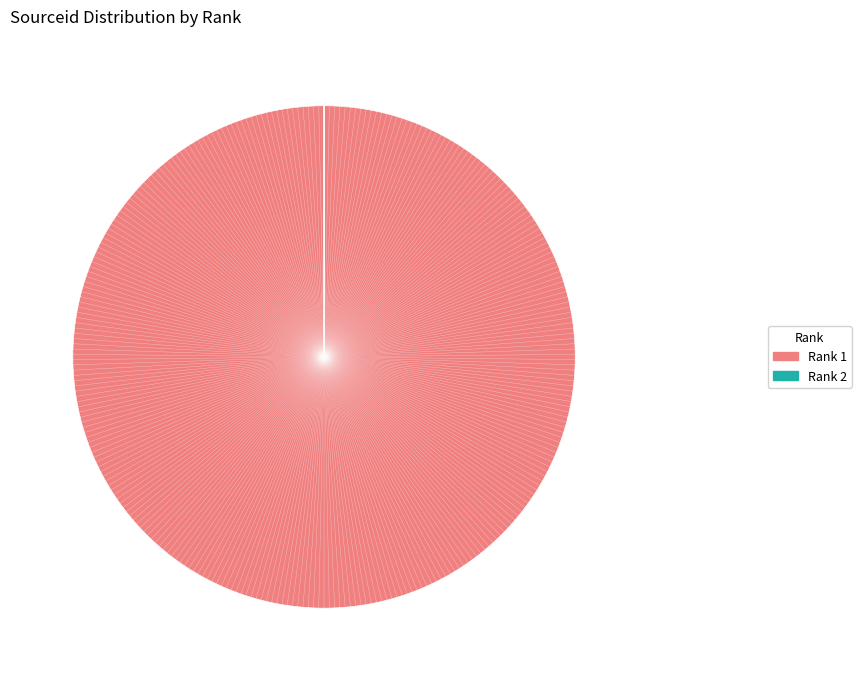

What is the largest slice in the pie chart?

Rank 1